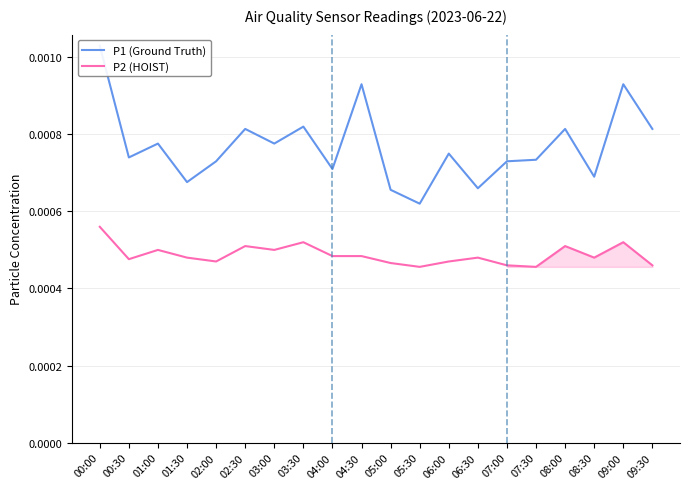

Is the value of P2 (HOIST) at 04:00 greater than the value of P1 (Ground Truth) at 02:00?

No